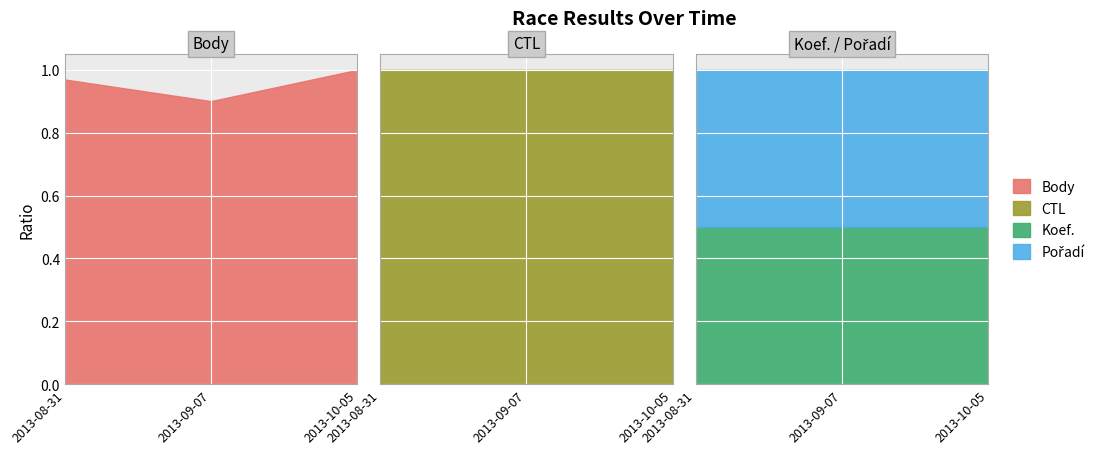

Which label corresponds to the smallest value in the chart?

2013-09-07